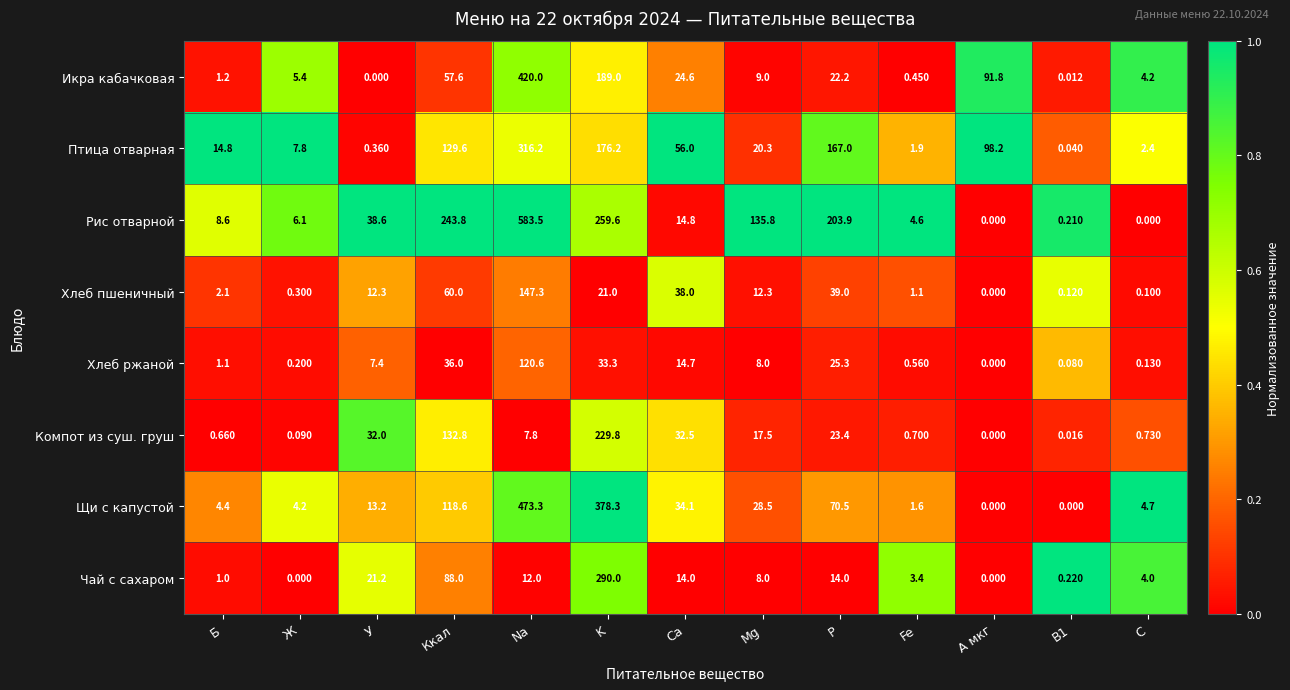

Which series has the largest total across all categories?

Рис отварной